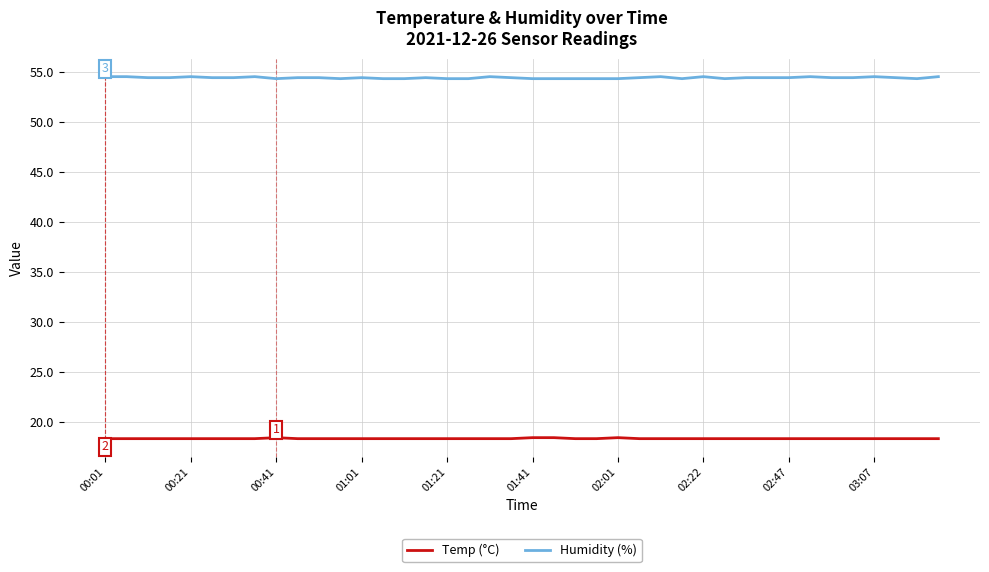

True or false: Temp (°C) and Humidity (%) cross at least once.

False